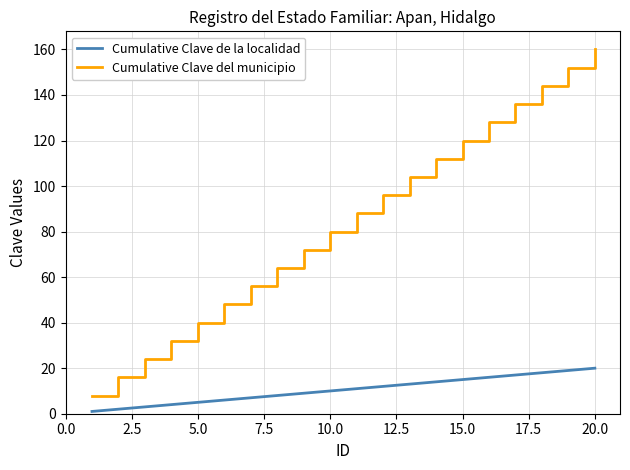

List the series in order of their overall mean, highest first.

Cumulative Clave del municipio, Cumulative Clave de la localidad